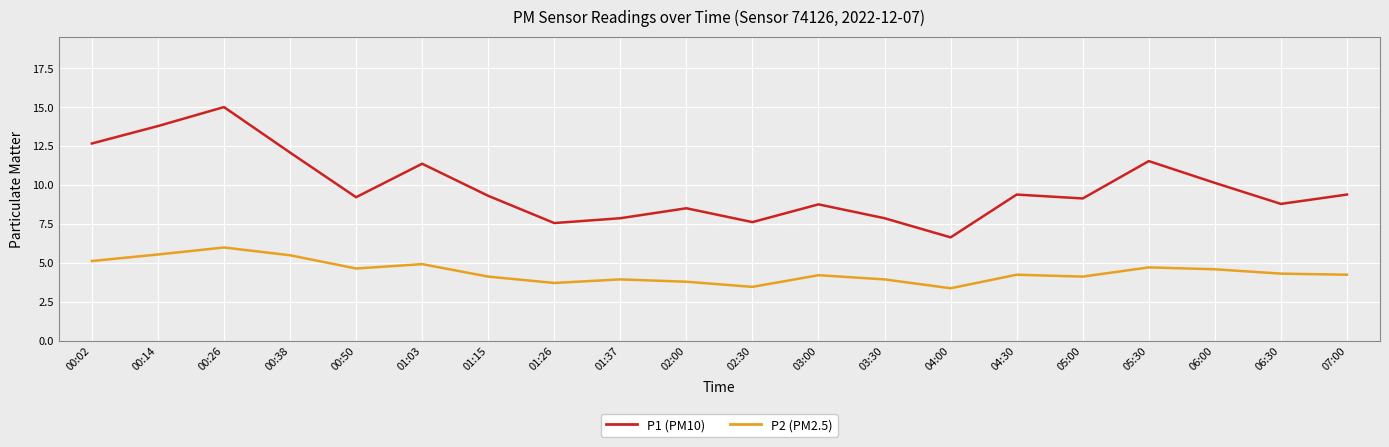

The value of P2 (PM2.5) at 02:30 is 1.8. True or false?

False